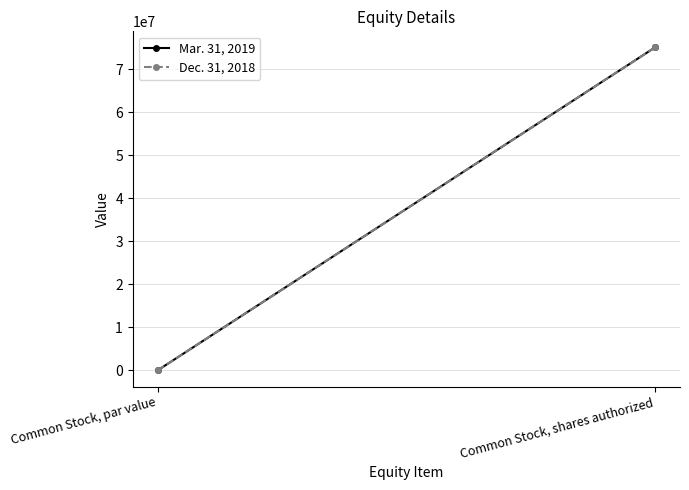

Which series has the largest total across all categories?

Mar. 31, 2019